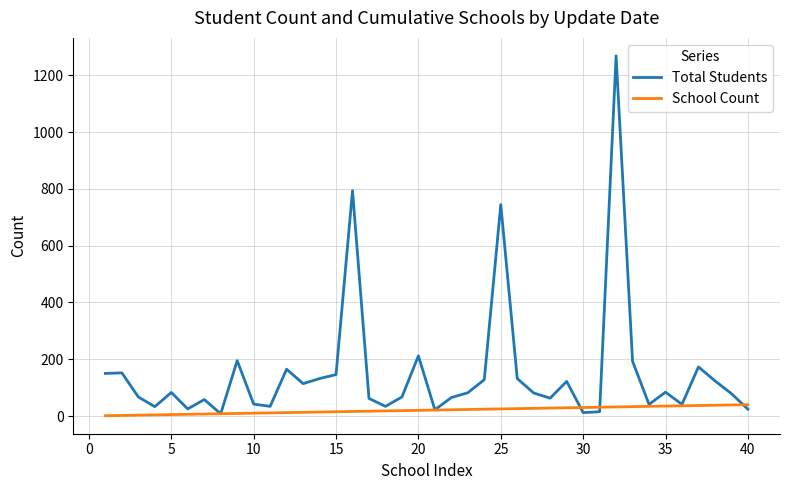

What is the maximum value for Total Students?

1269